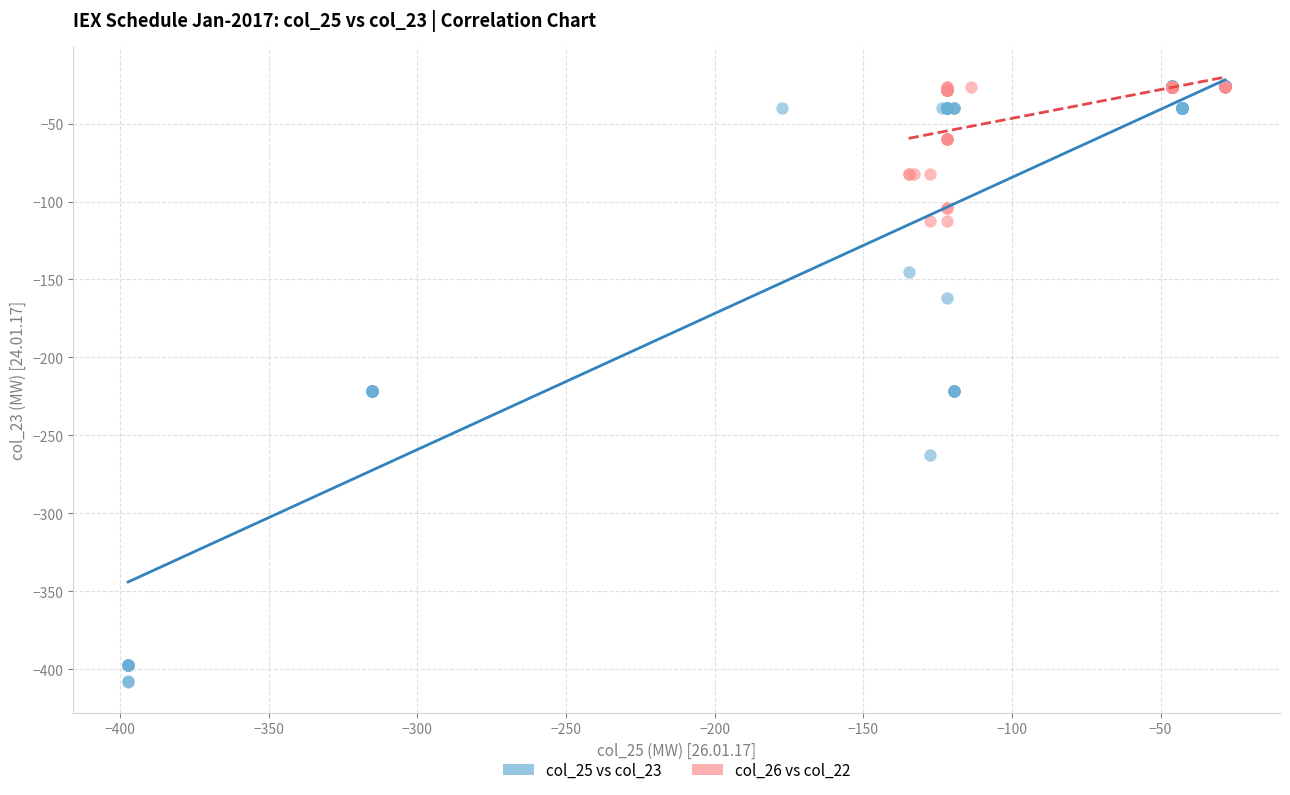

Which series contains the lowest Y value?

col_25 vs col_23